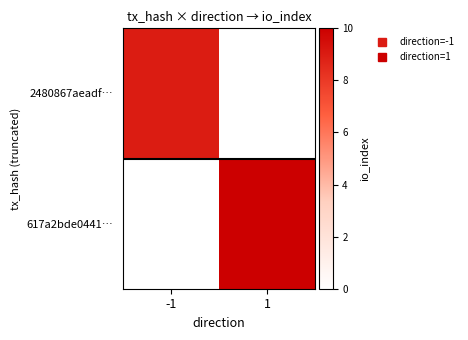

At which category does the chart reach its minimum across all series?

1